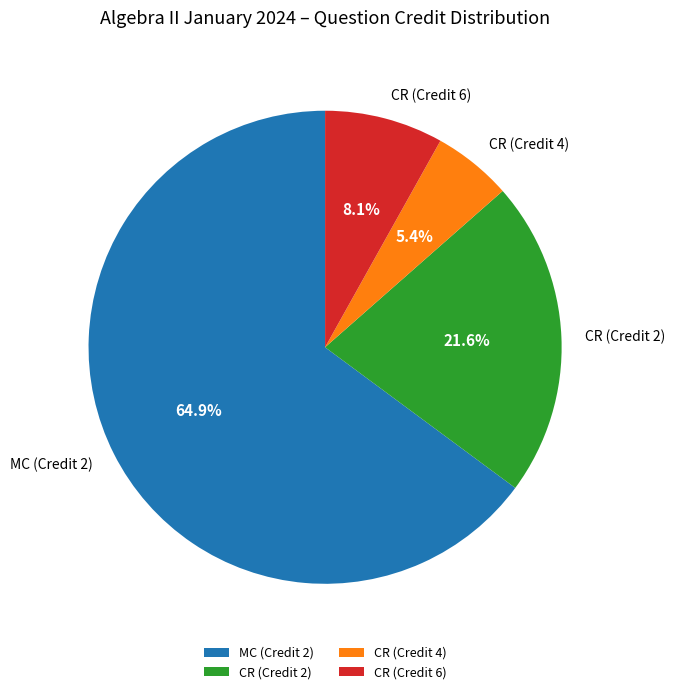

Which slice represents more than half of the pie?

MC (Credit 2)